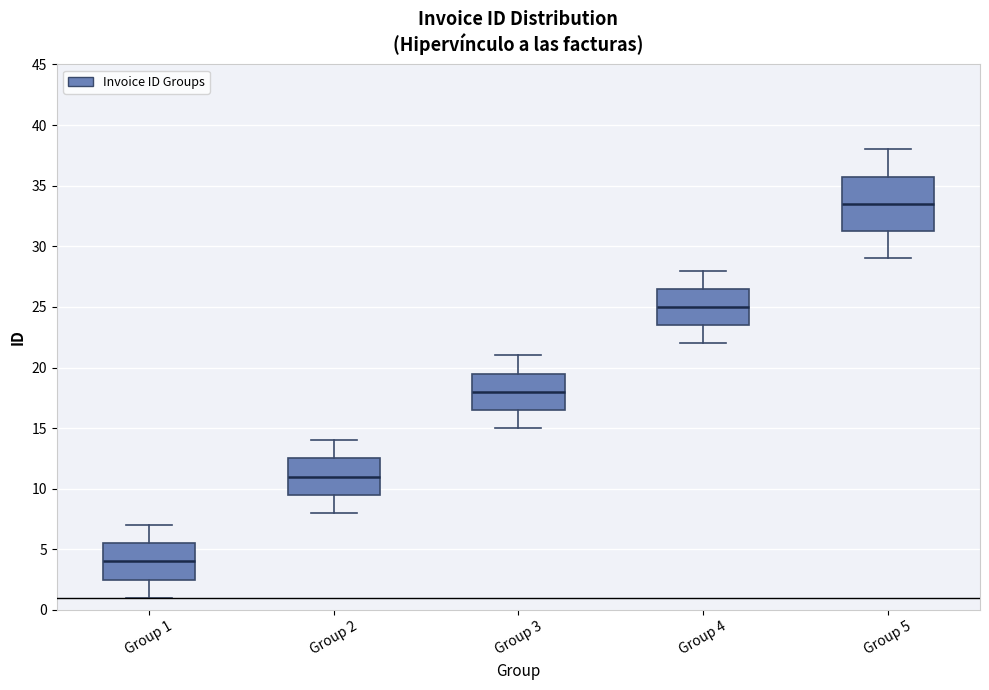

Where is the upper edge of the box for Group 1 on the y-axis? The values are not printed on the chart, so give them approximately, as read against the axis.

5.5